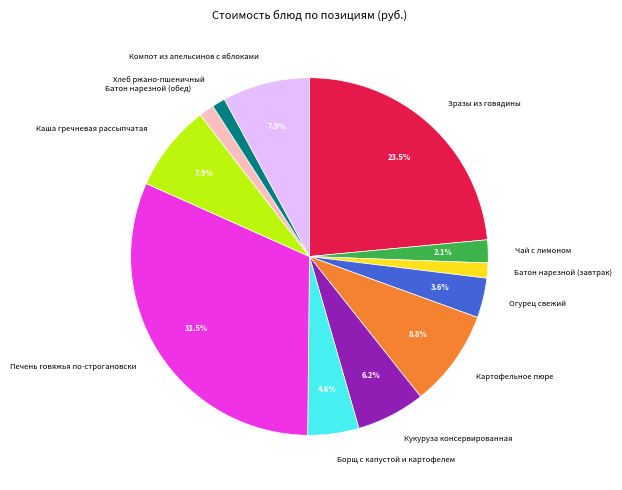

Is Кукуруза консервированная the majority of the pie?

No